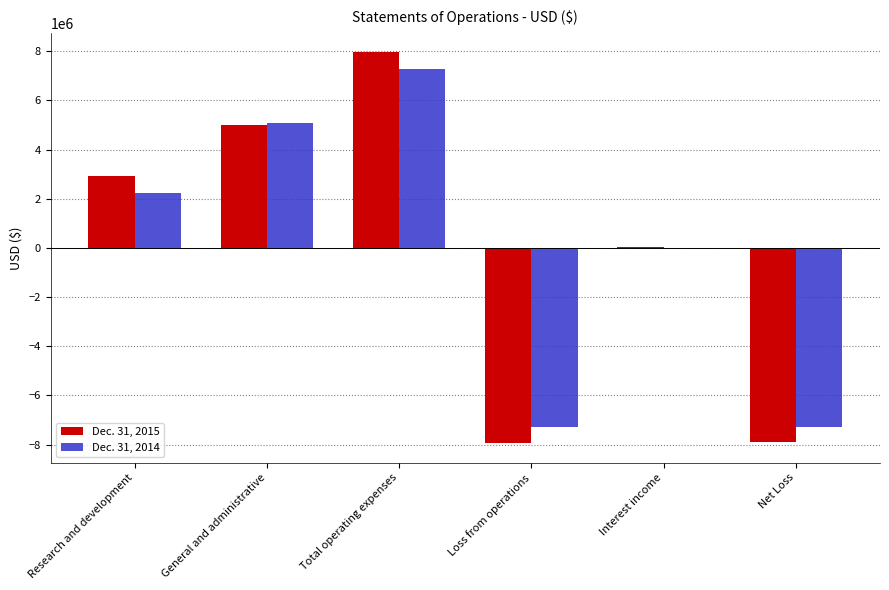

What is the total value across all series at Total operating expenses?

15254000